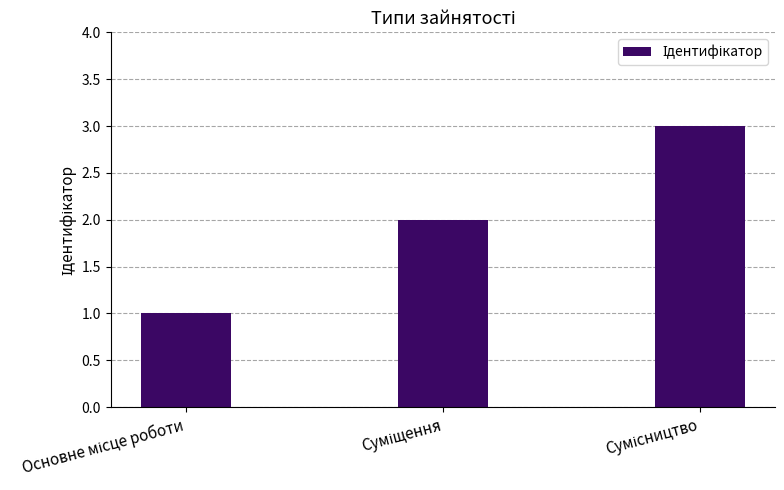

What is the maximum value shown in the chart?

3